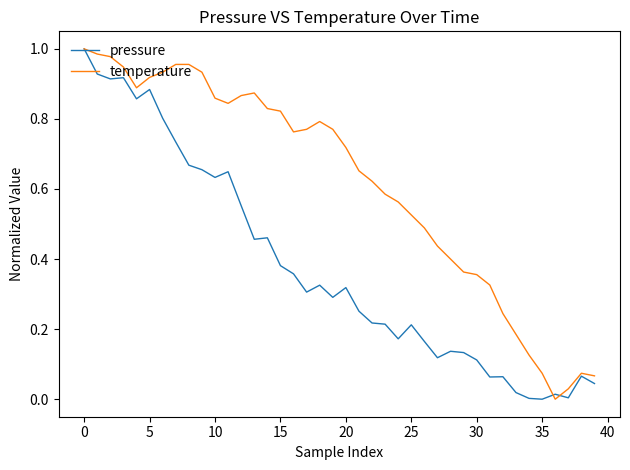

Count the number of data series in this chart.

2